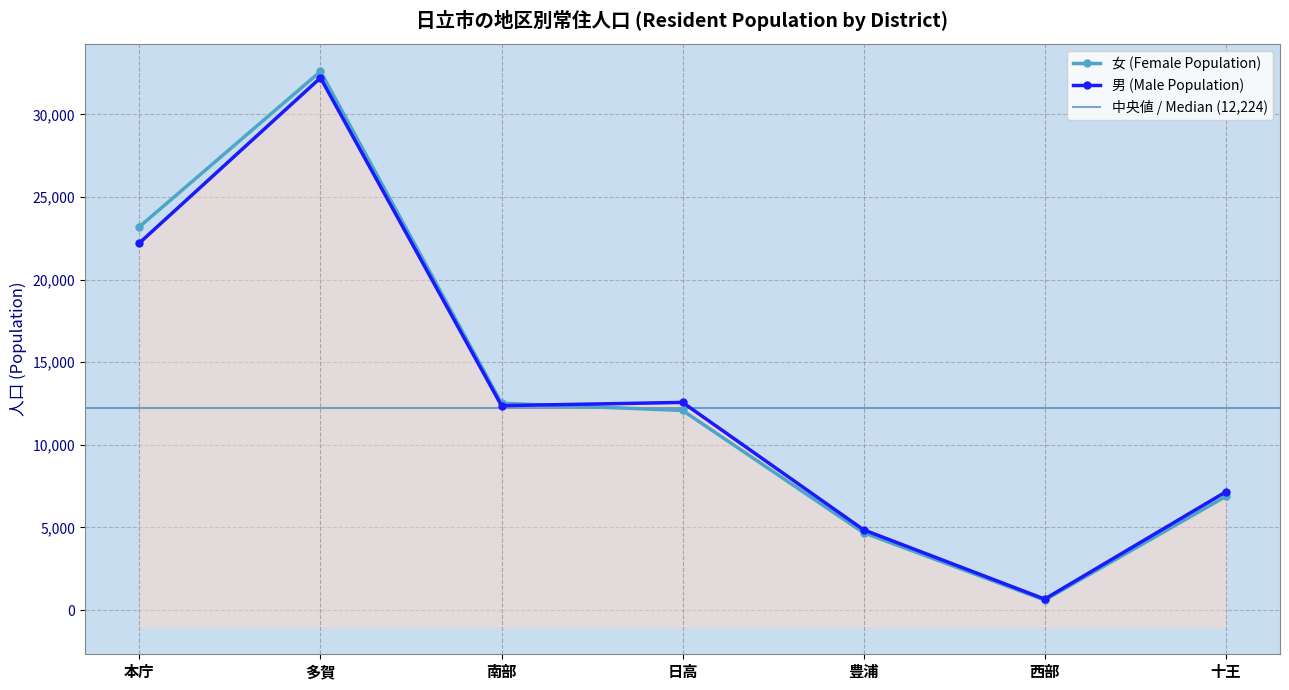

What is the difference between the maximum and minimum values in the 女 (Female Population) series?

32002